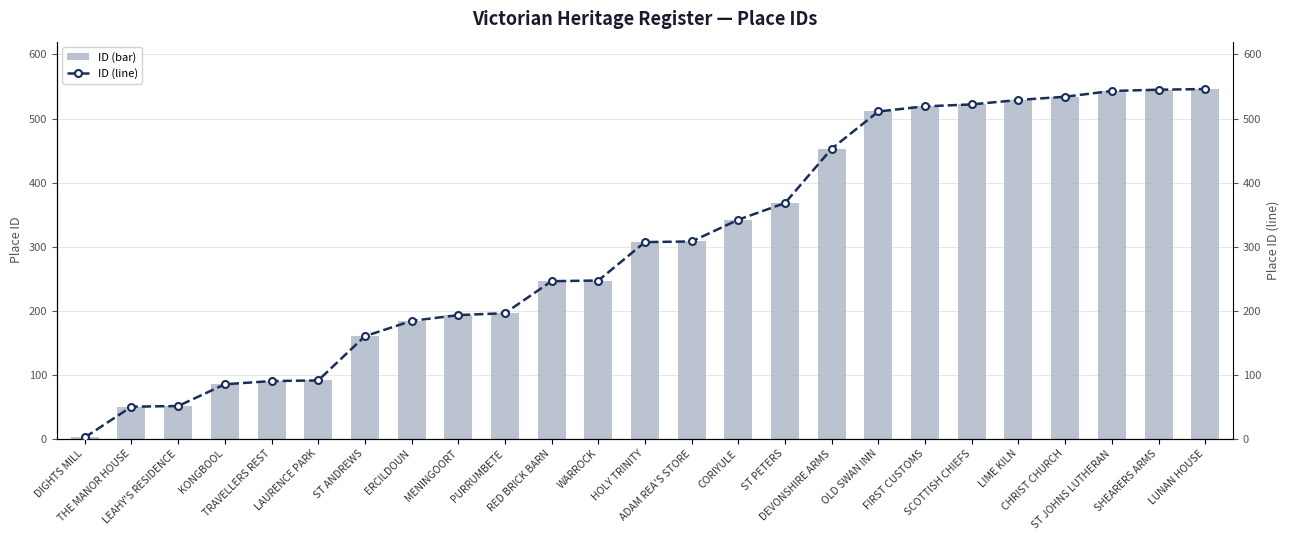

Is it true that ID (line) equals 162 at RED BRICK BARN?

False